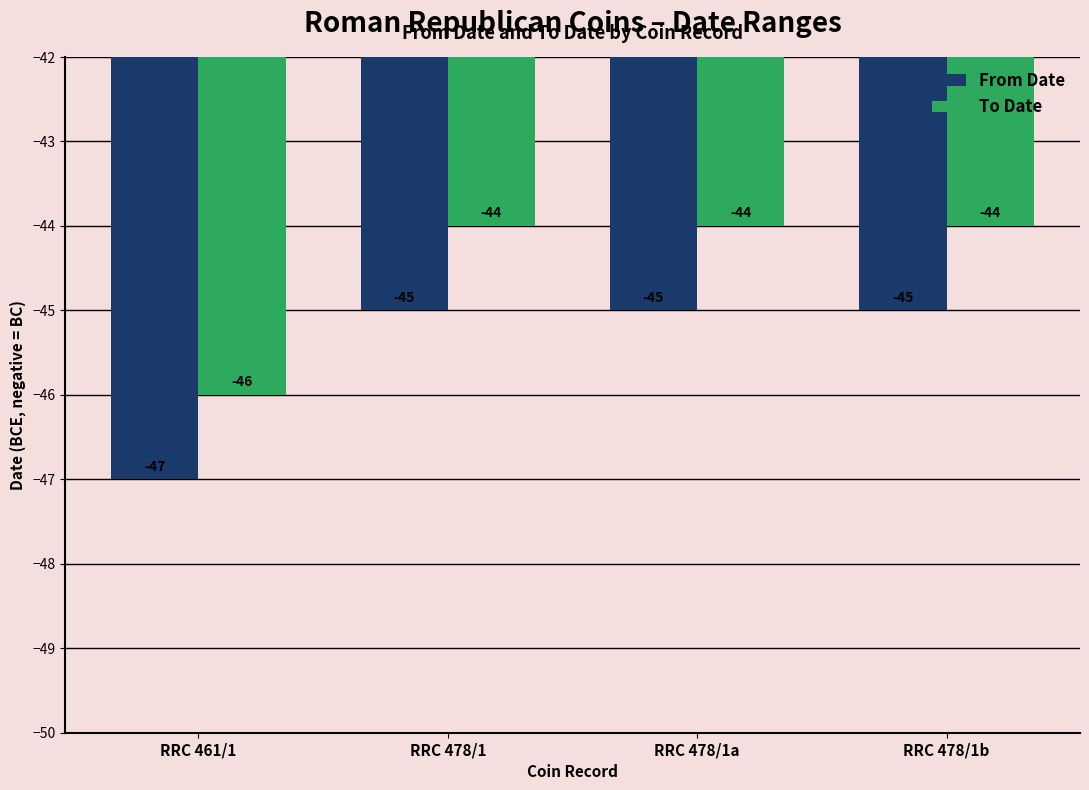

Which series has the largest total across all categories?

To Date